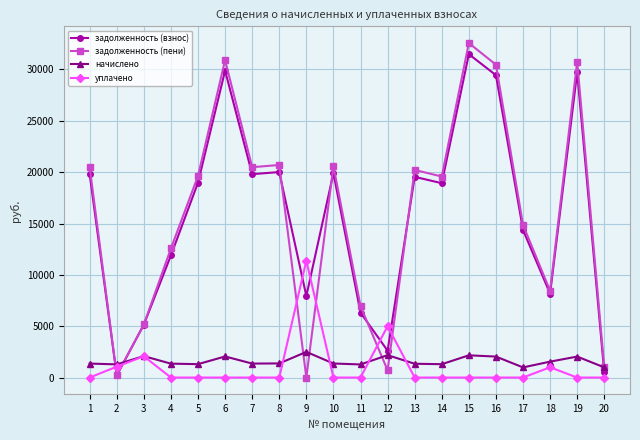

What is the value of the начислено point at the 11th from the left?

1275.2